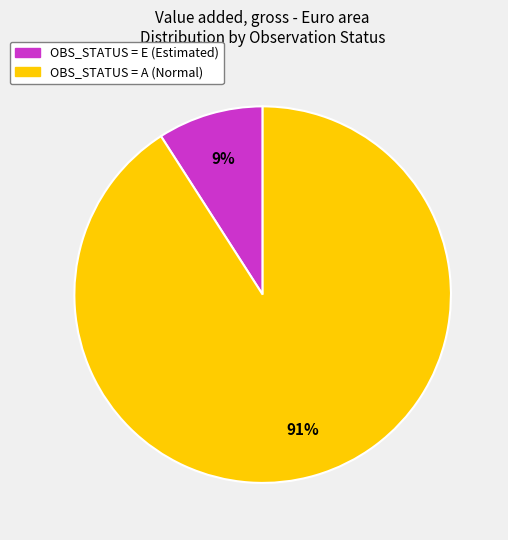

To the nearest percent, what portion does OBS_STATUS = A (Normal) represent?

91%